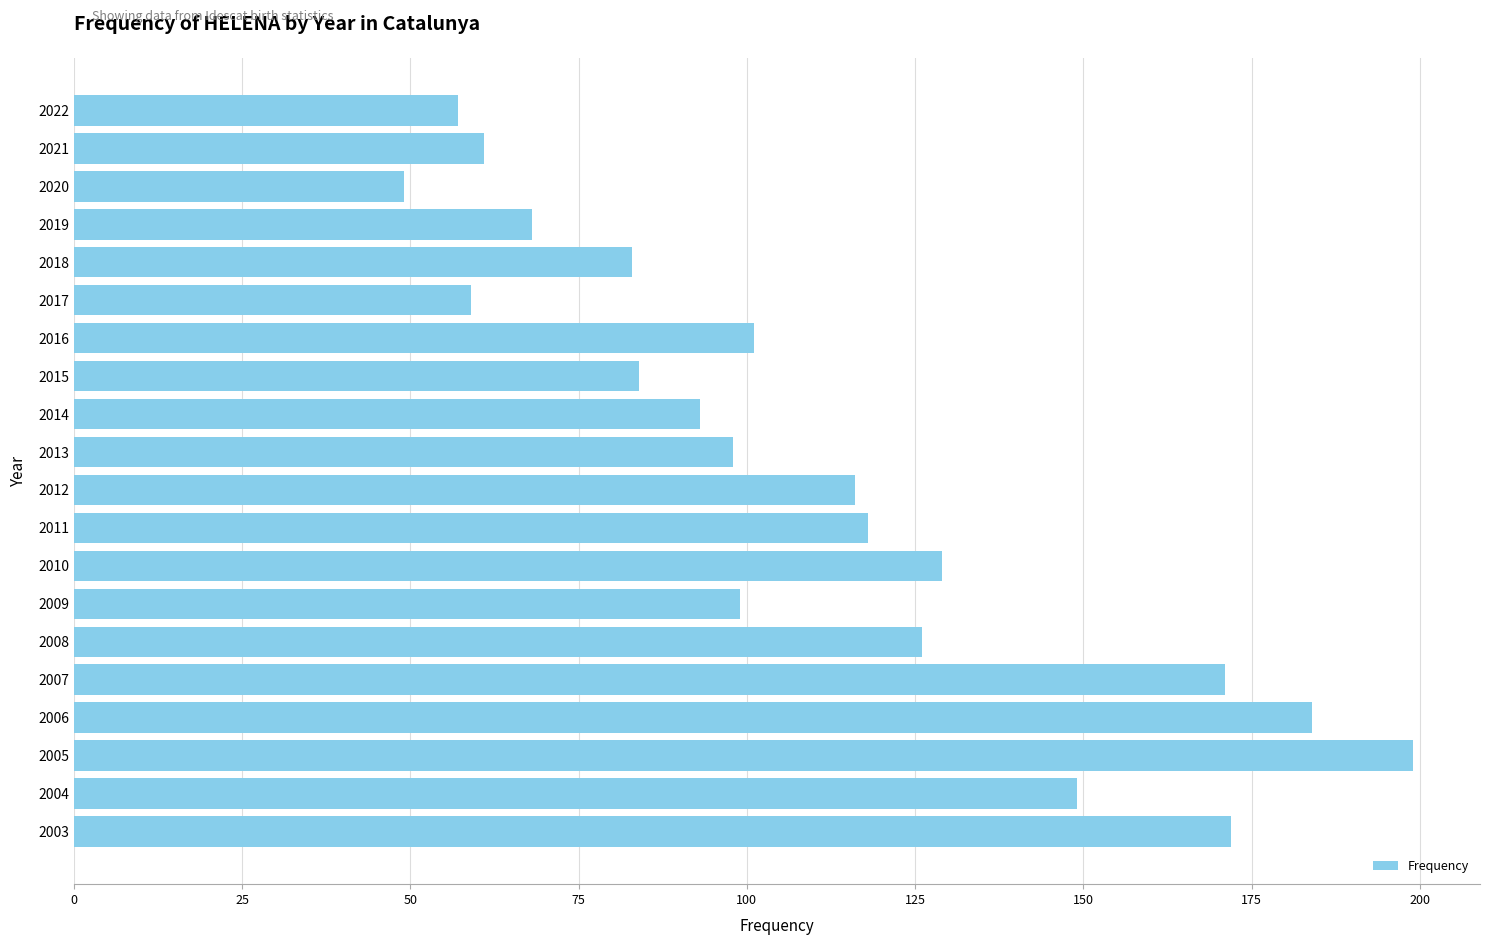

What is the sum of all values?

2216